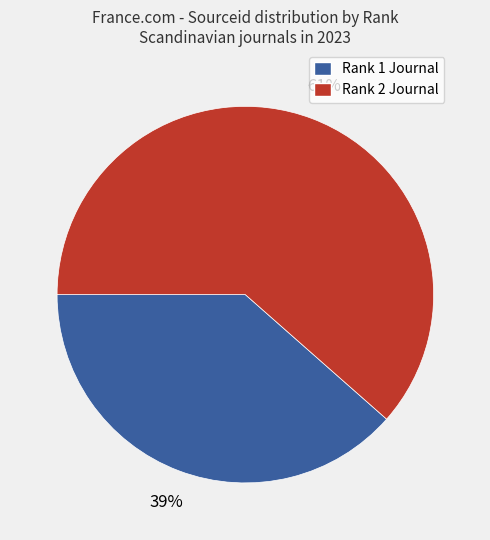

Is there a majority slice in this chart?

Yes